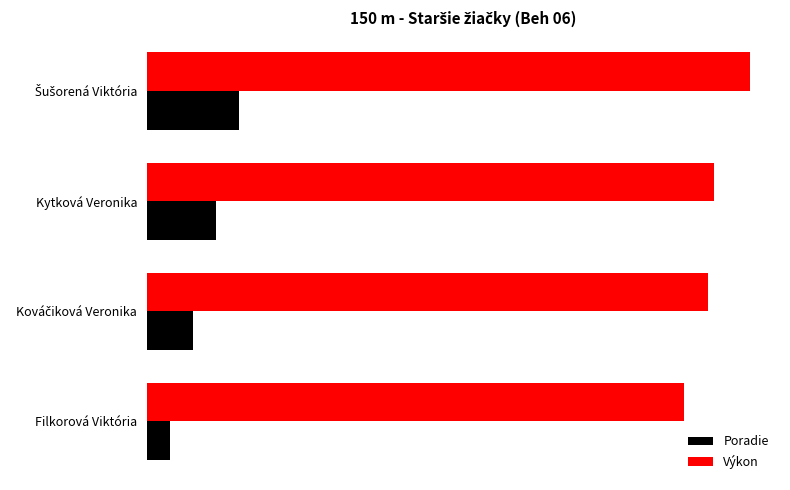

What are all the series names shown in the legend?

Poradie, Výkon